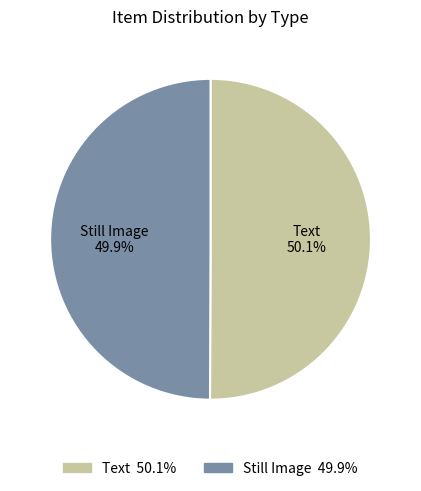

How many slices are in this pie chart?

2